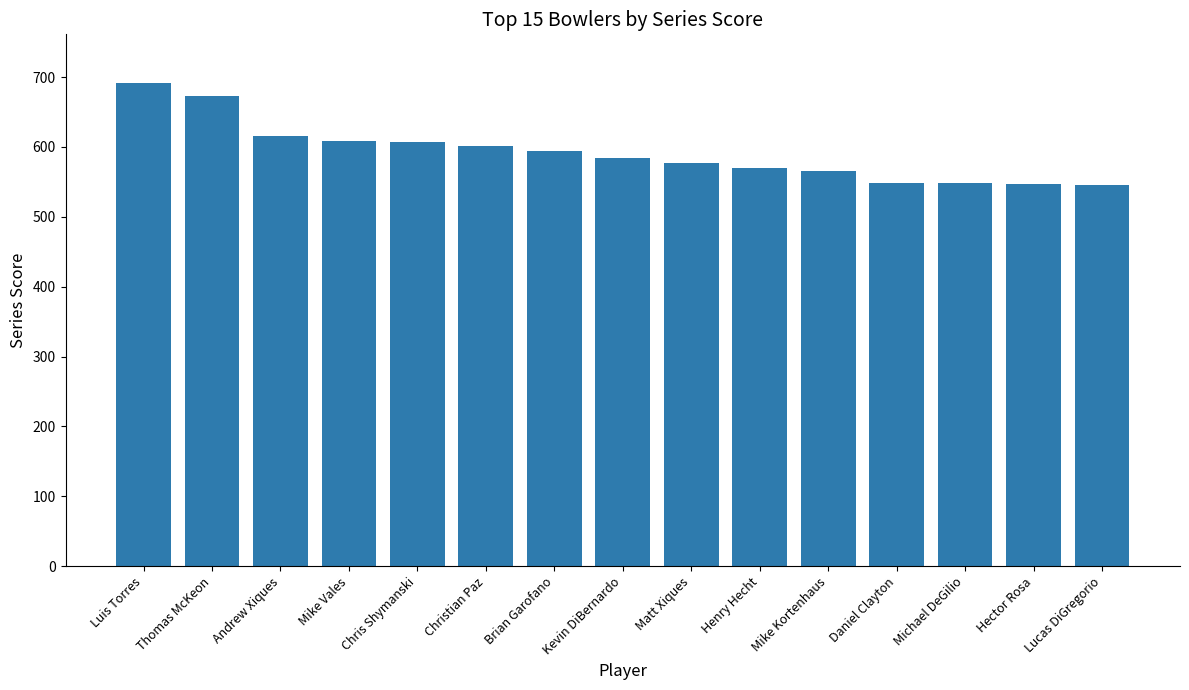

Count the number of categories in the chart.

15